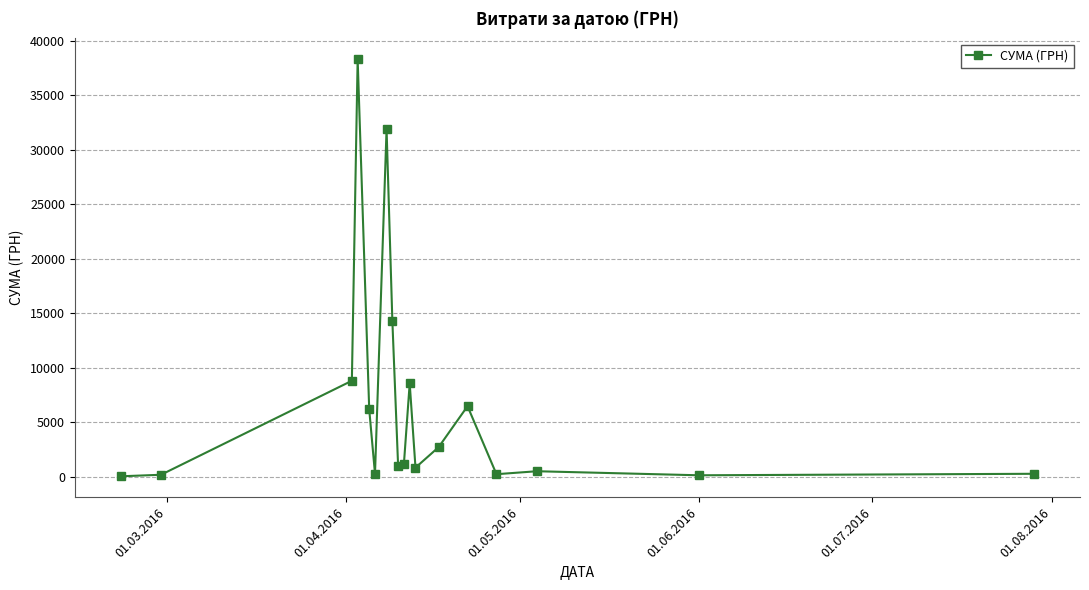

What is the greatest value displayed?

38303.0